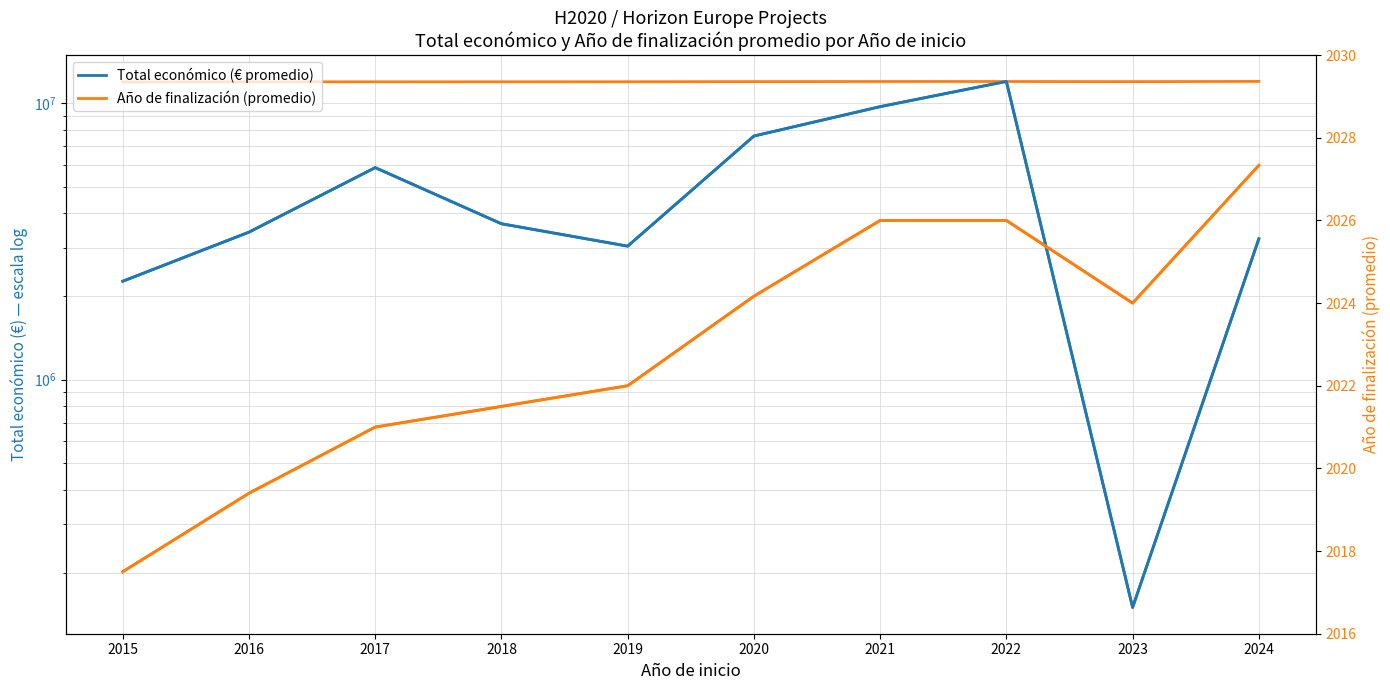

Does the chart have visible grid lines?

Yes